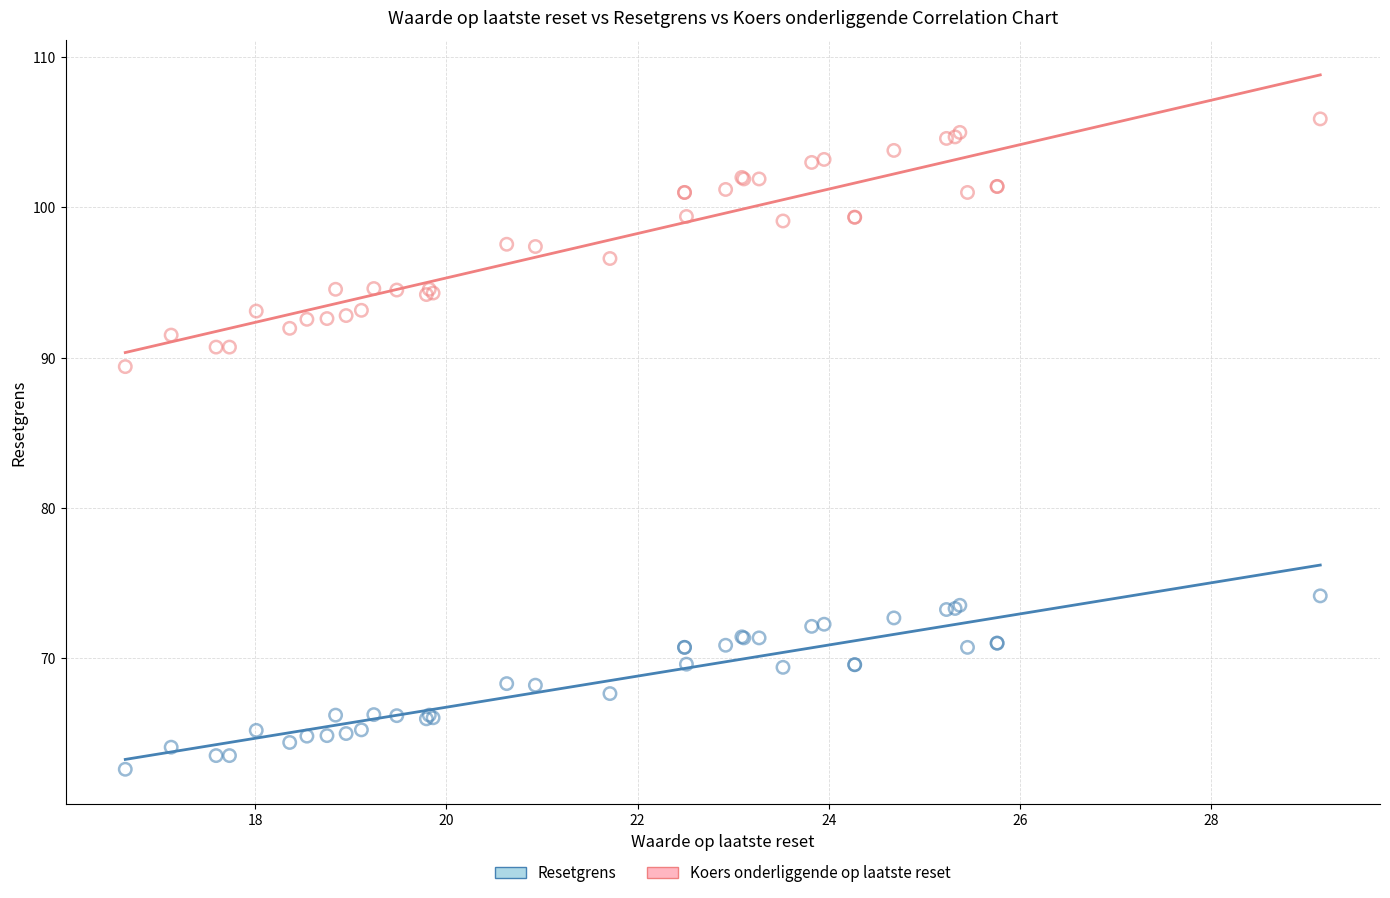

Which series contains the highest Y value?

Koers onderliggende op laatste reset